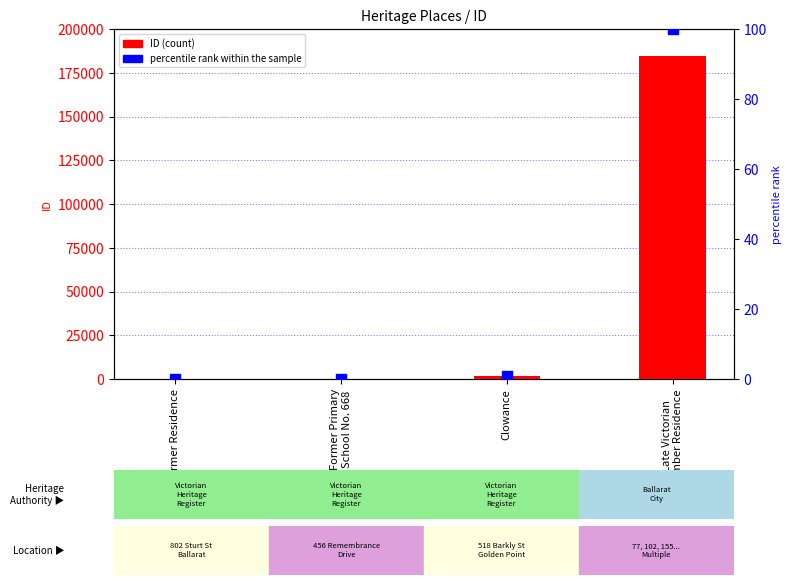

Which series has the largest total across all categories?

ID (count)